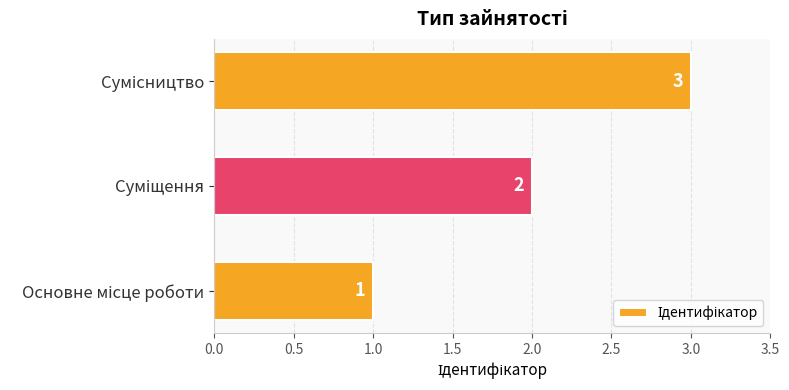

Count the values in the range 1 to 3.

3